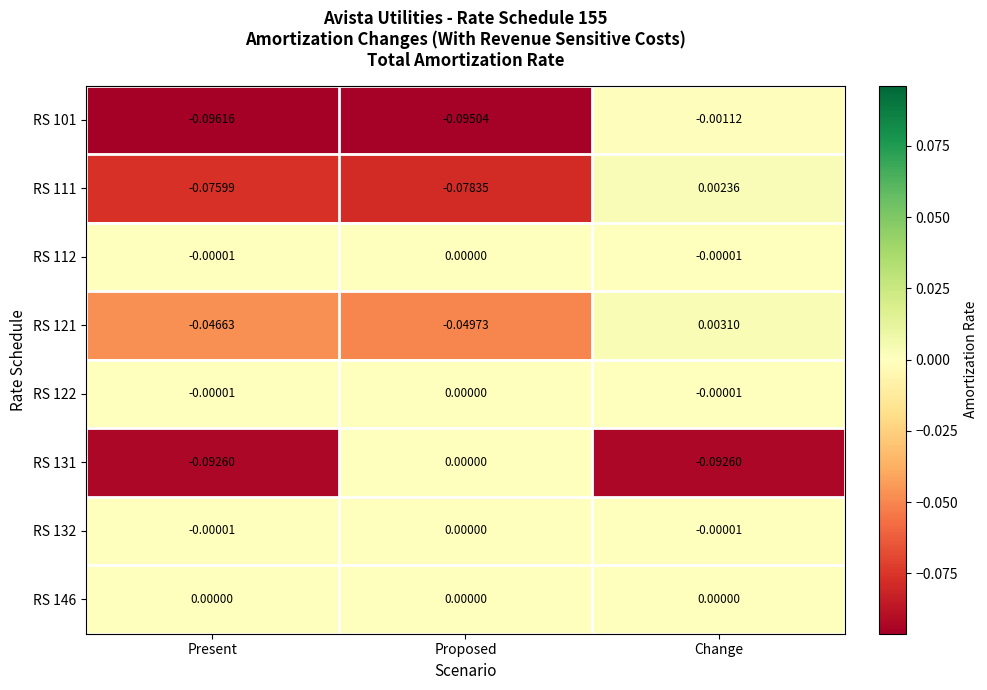

Which category has the highest value across all series?

Change